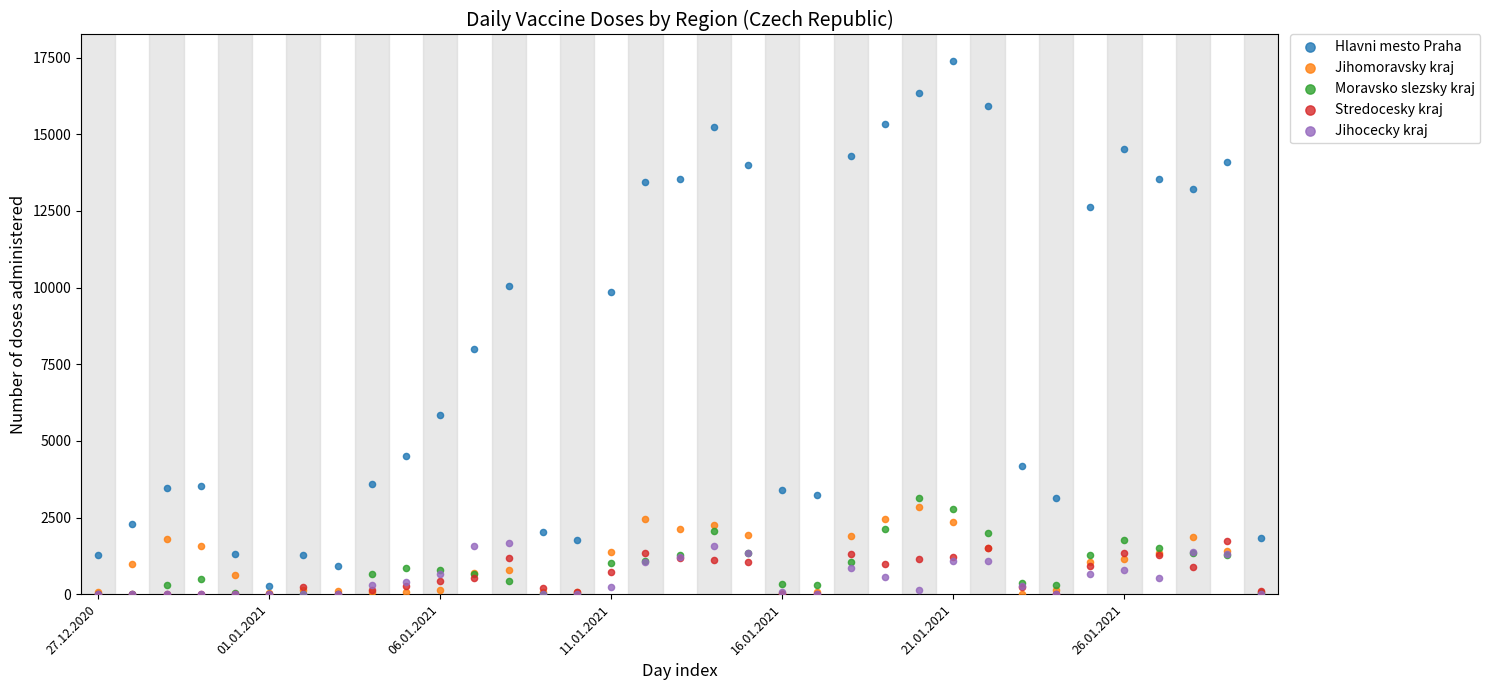

Which series contains the highest Y value?

Hlavni mesto Praha